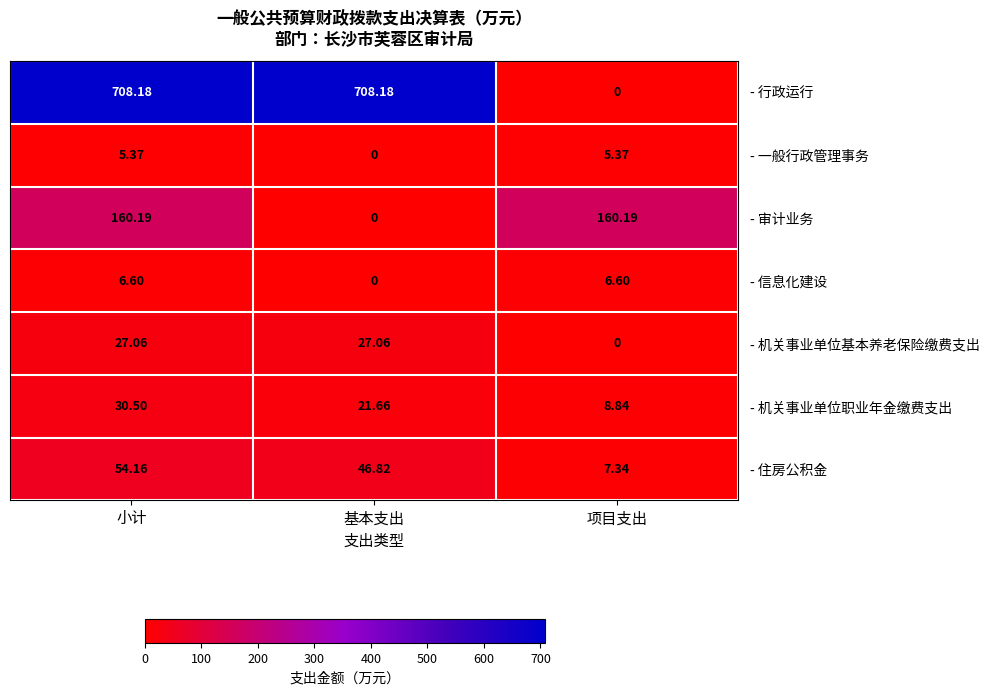

What is the total value across all series at 基本支出?

803.7